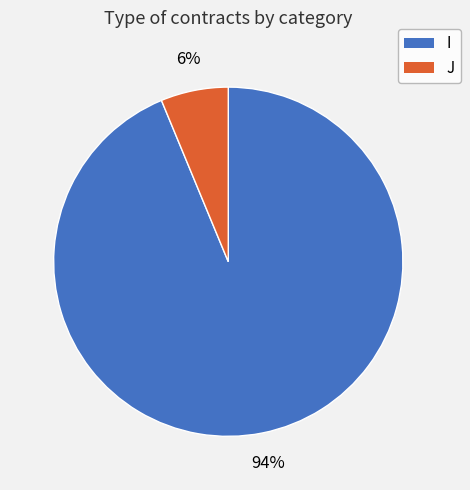

Count the number of slices in the pie.

2